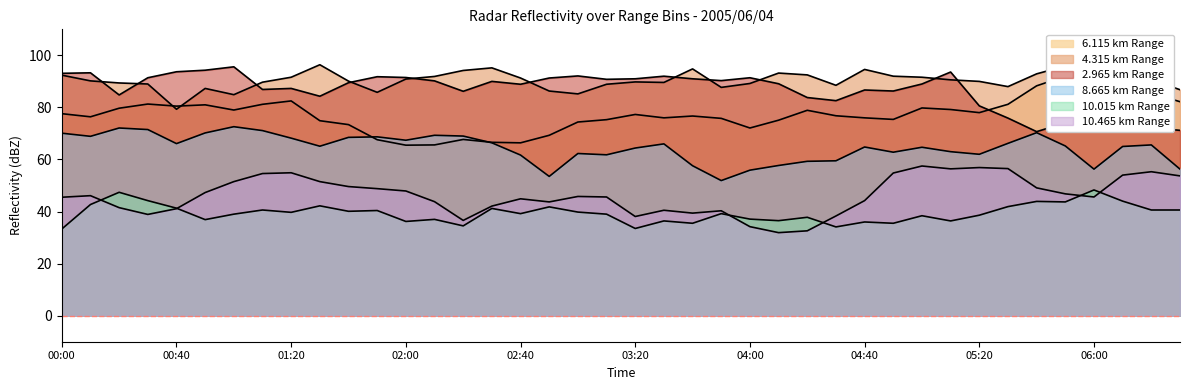

What is the difference between the second highest and second lowest values in the 10.465 series?

24.3